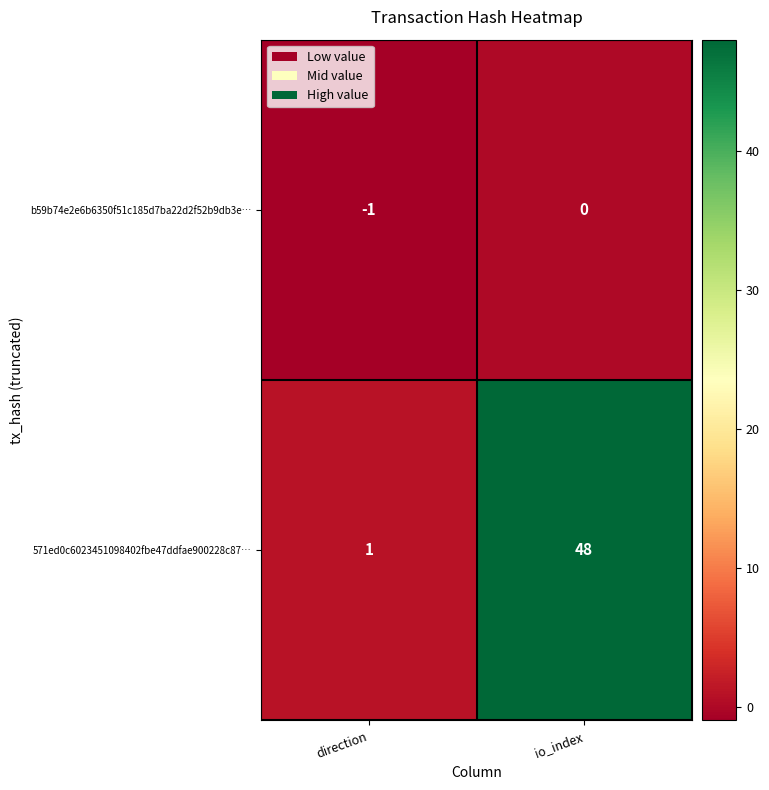

Count the number of data series in this chart.

2